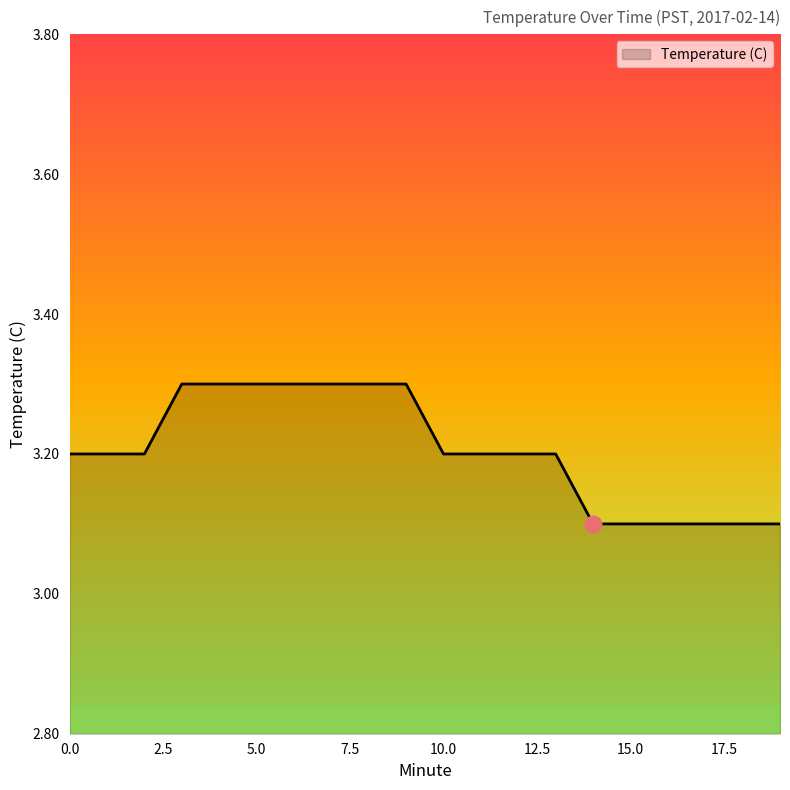

What is the greatest value displayed?

3.3